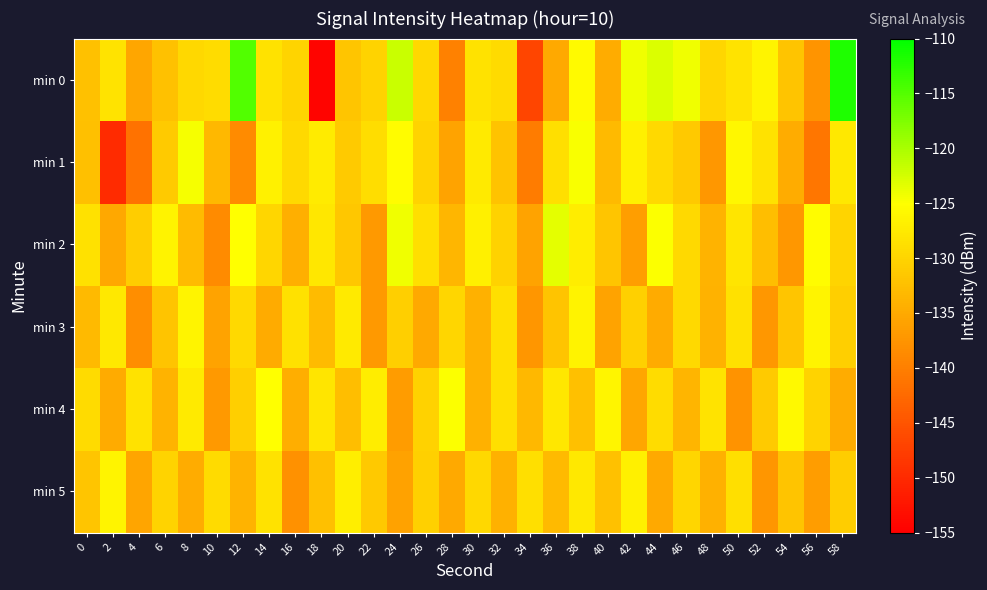

What is the smallest value displayed?

-154.4